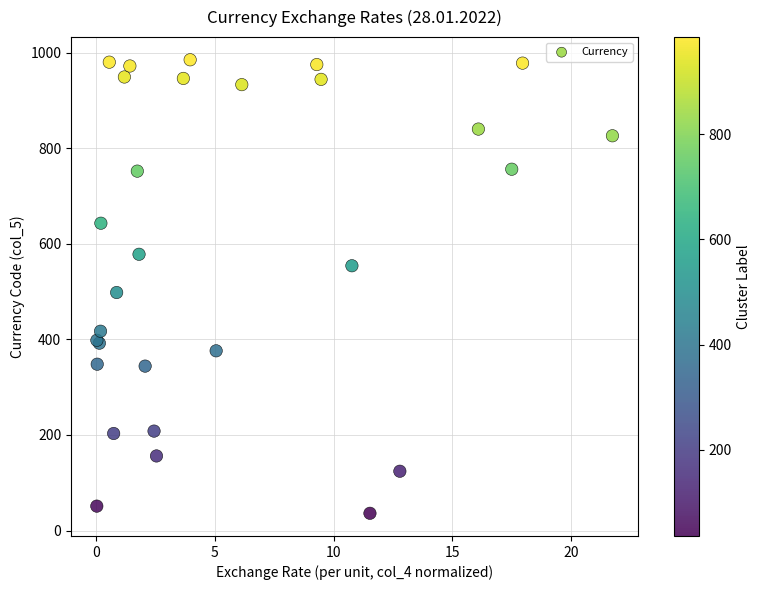

What Y value in the scatter plot is closest to 510?

498